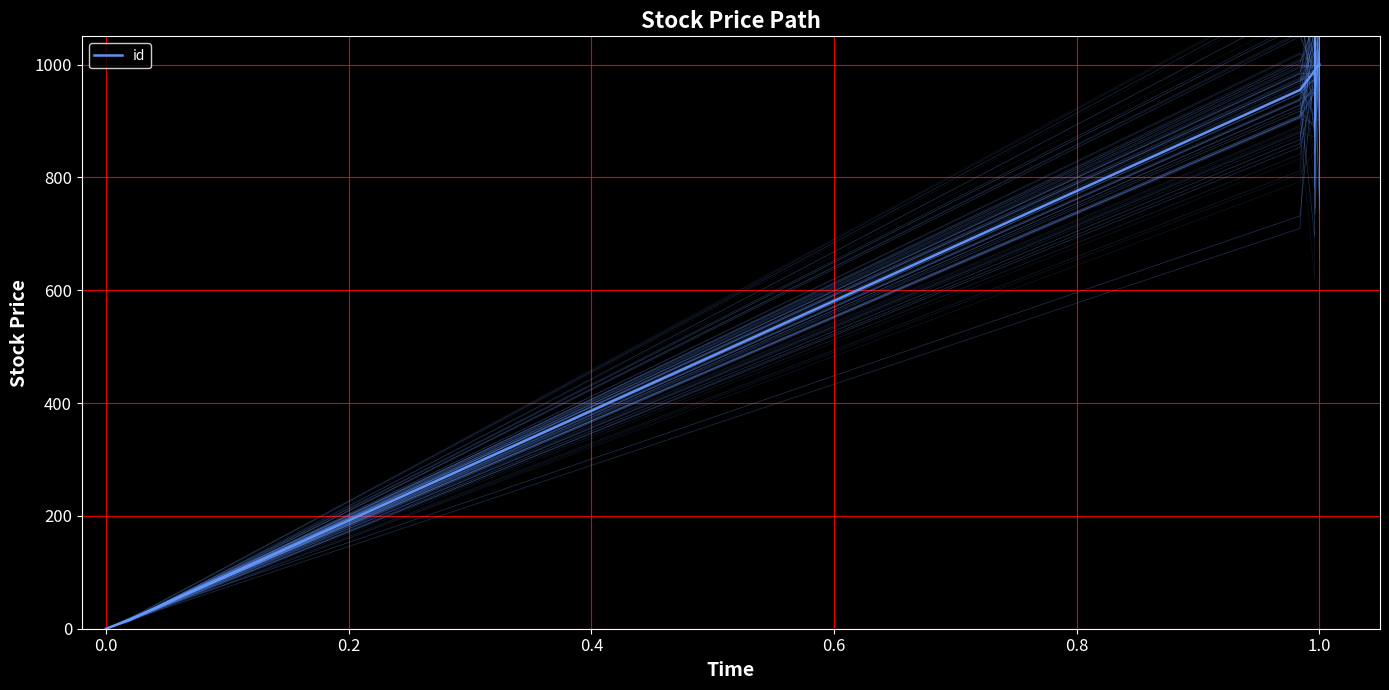

What is the difference between the maximum and minimum values?

1000.0